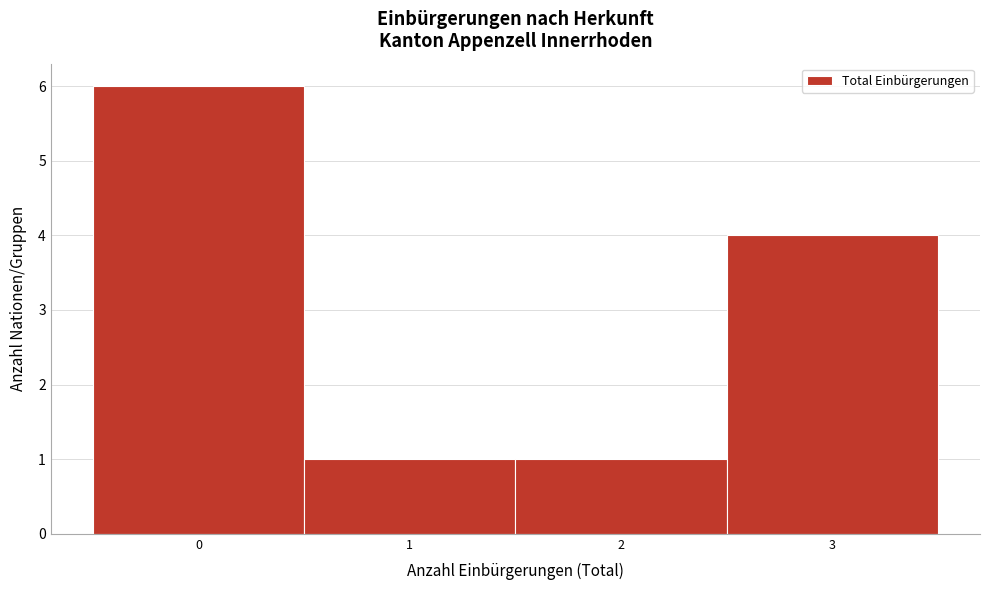

Over which range of the x-axis is the bar tallest?

-0.5 to 0.5